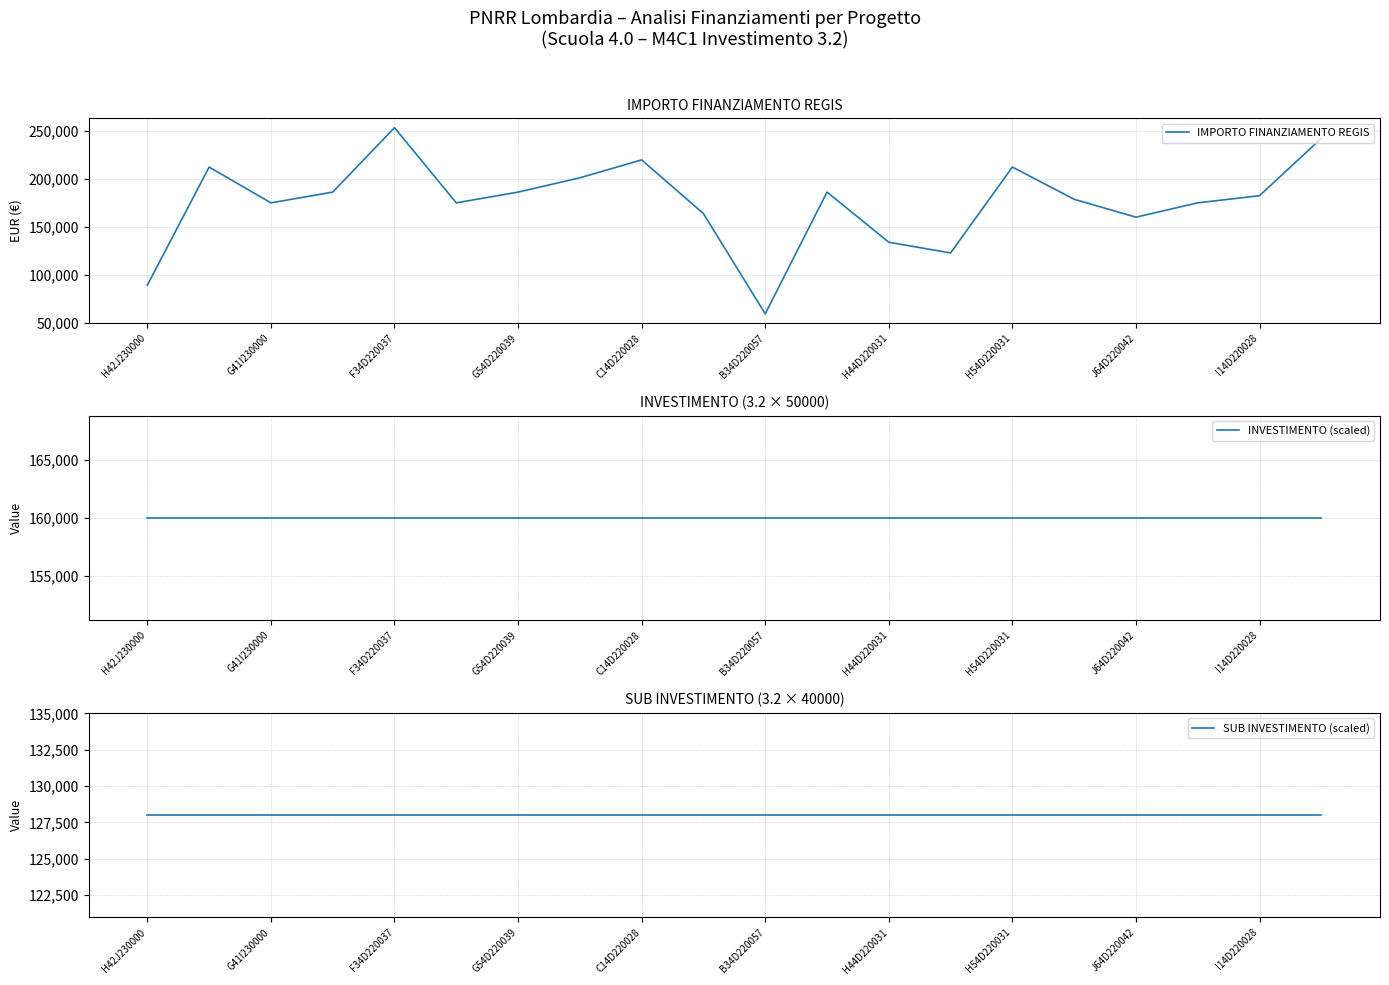

At which label does INVESTIMENTO (scaled) reach its peak?

H42J230000